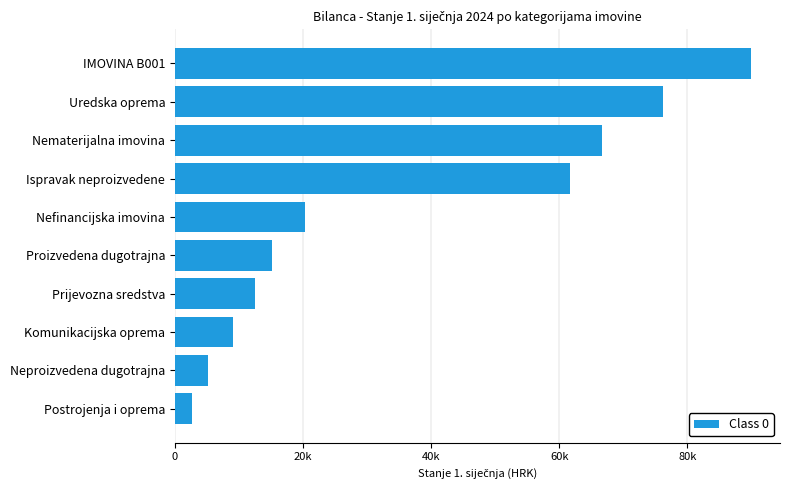

Does the chart contain any negative values?

No